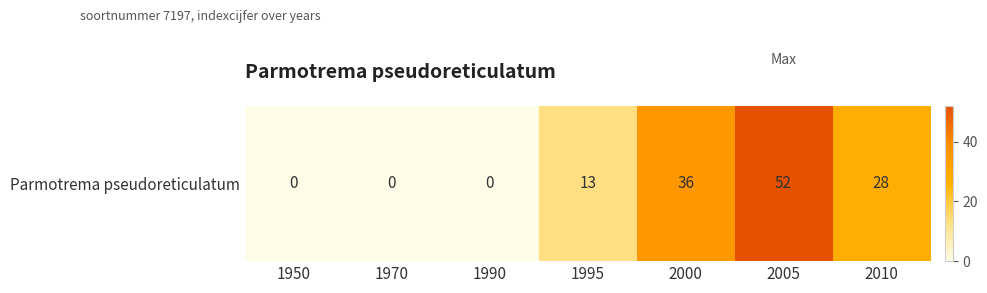

What is the average value?

18